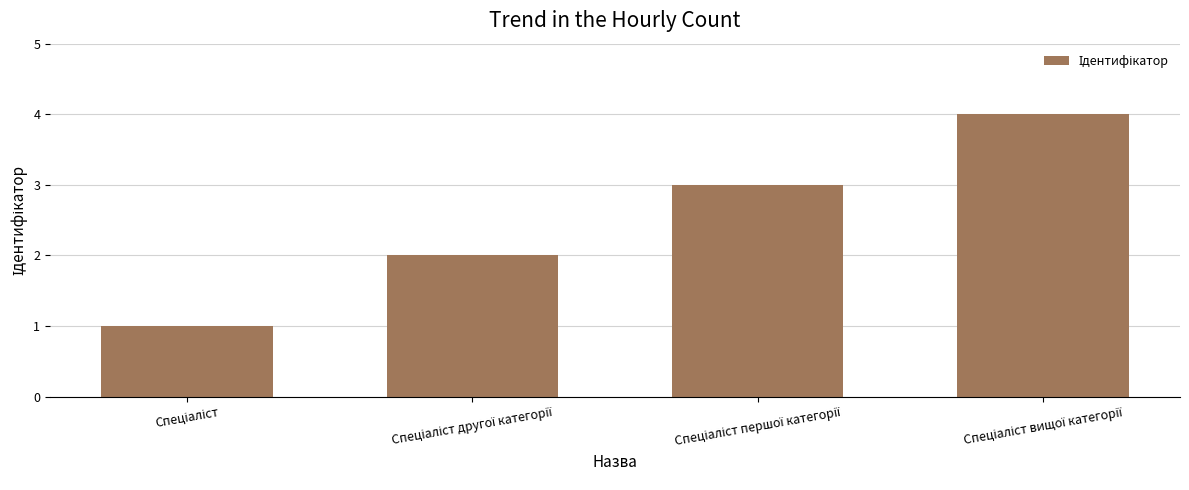

Reading left to right, list all the values displayed in this chart.

1	2	3	4